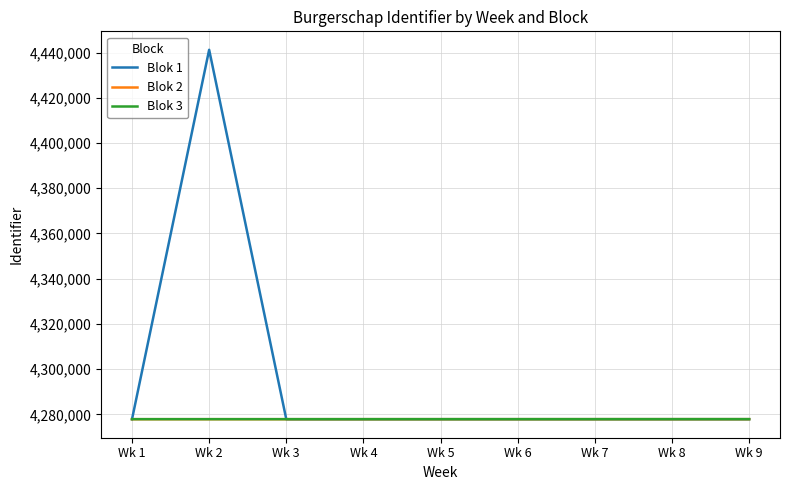

What is the difference between the highest and lowest values at Wk 2?

163357